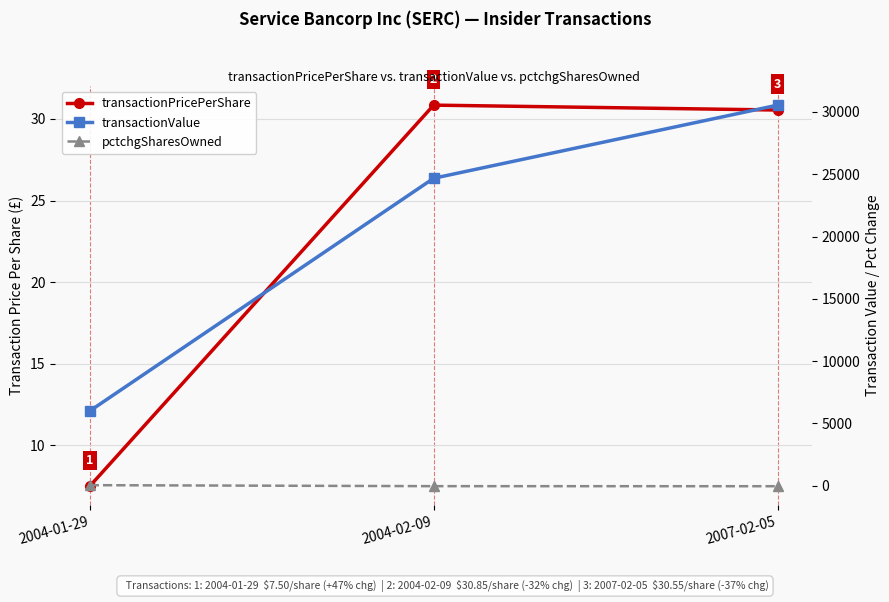

At 2007-02-05, list the series in order from smallest to largest.

pctchgSharesOwned, transactionPricePerShare, transactionValue